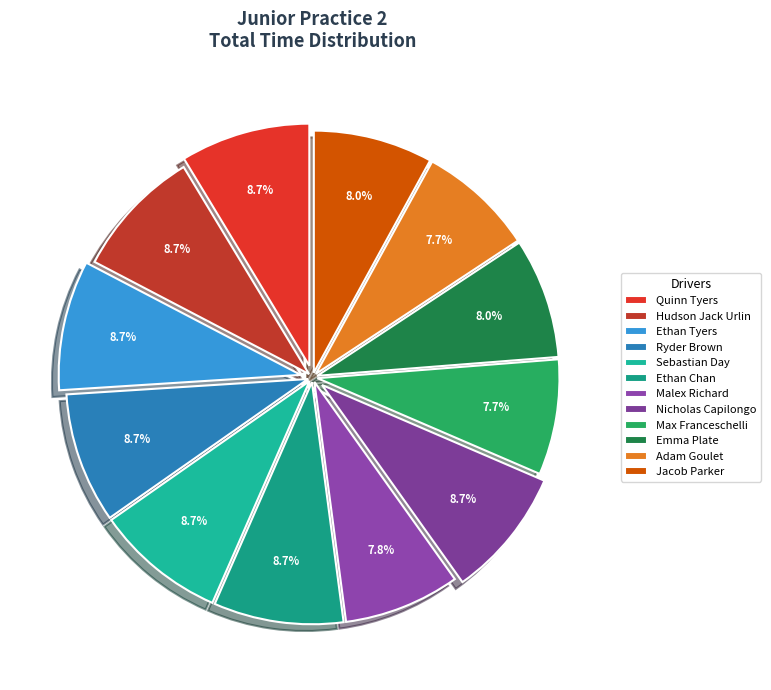

Between Max Franceschelli and Emma Plate, which is larger?

Emma Plate